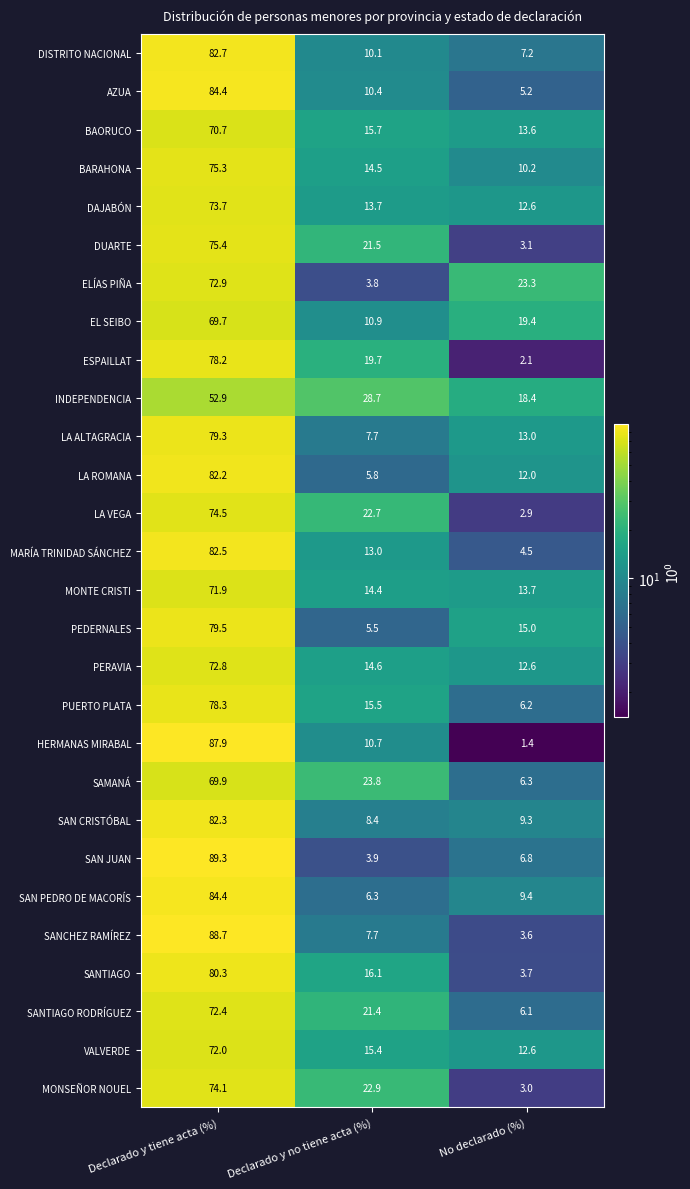

The SAN PEDRO DE MACORÍS series shows 15.7 at No declarado (%). True or false?

False